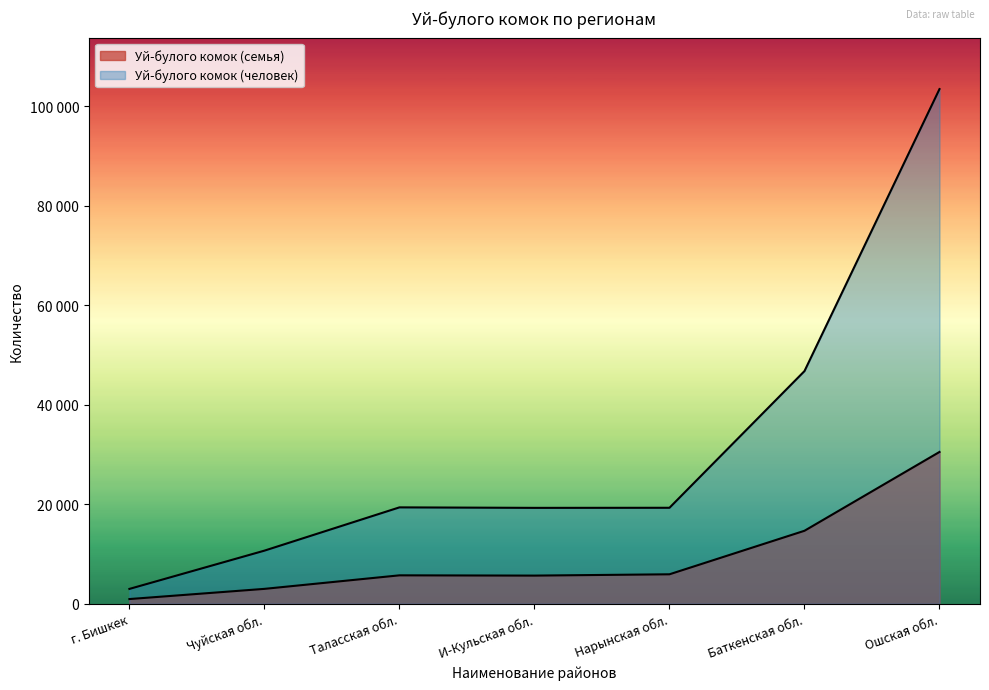

At which label does Уй-булого комок (человек) first exceed 19263?

Таласская обл.